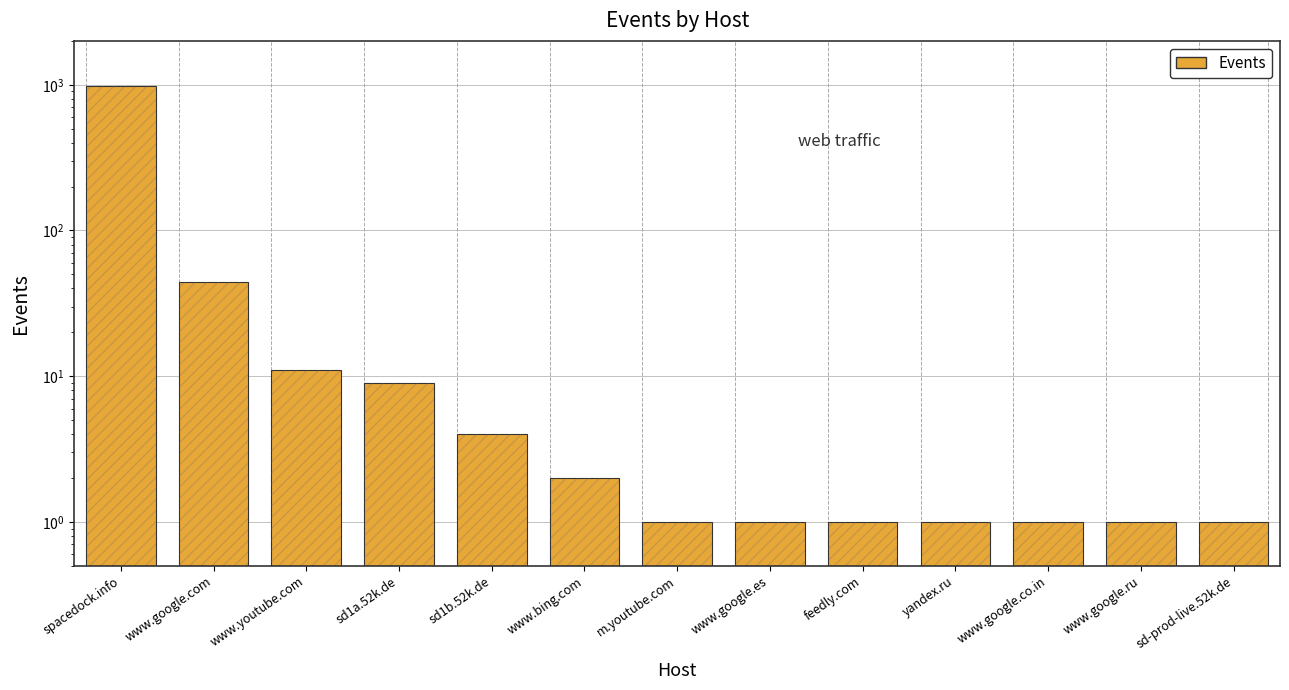

Does the chart contain stacked bars?

No